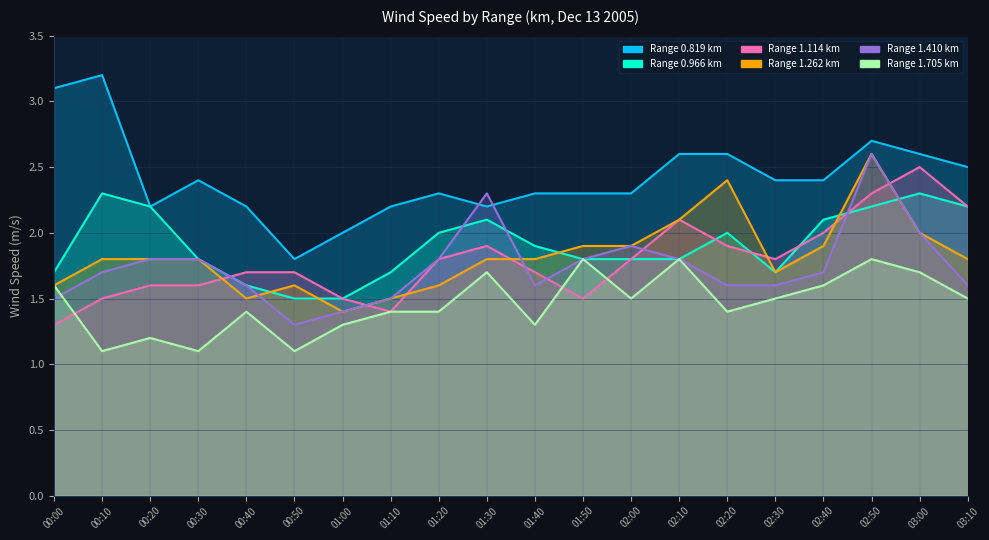

What is the maximum value for 1.410?

2.6